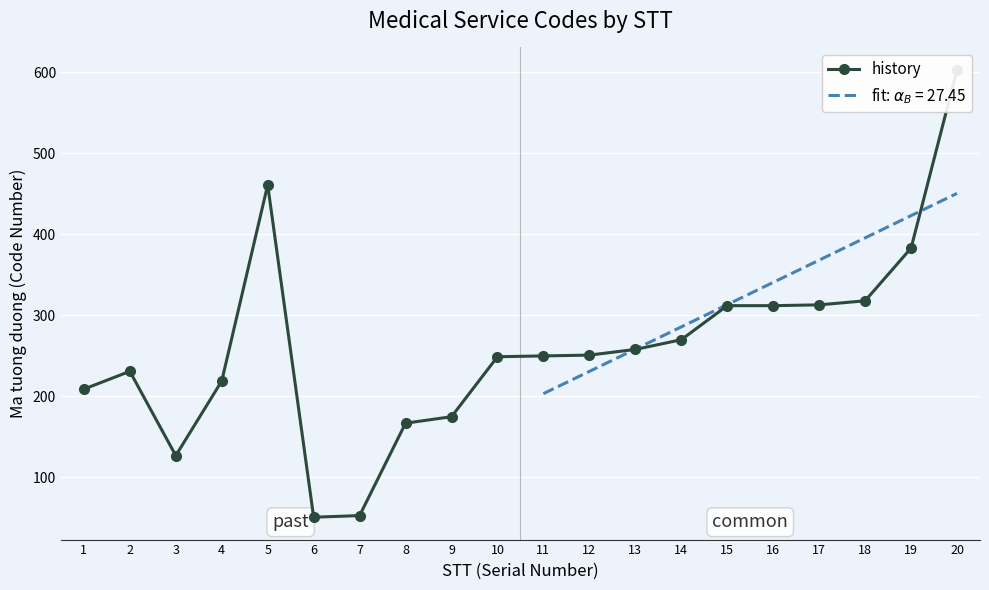

At which category does the data reach its first local peak?

2